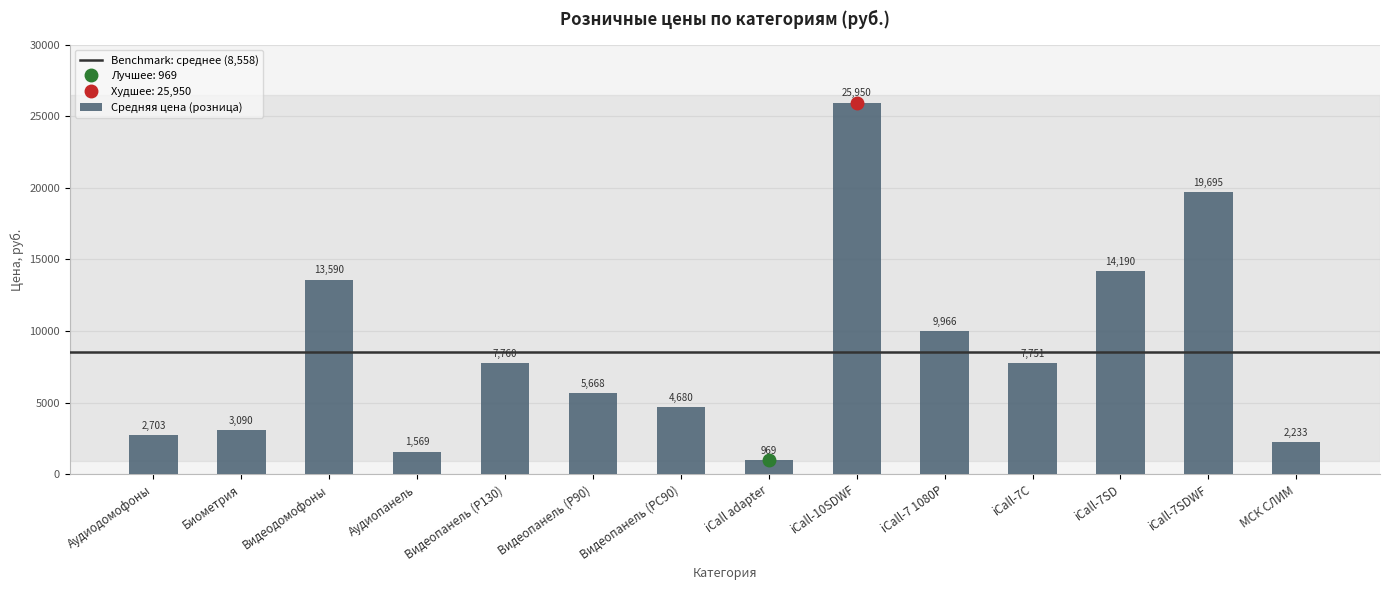

What is the average value?

8558